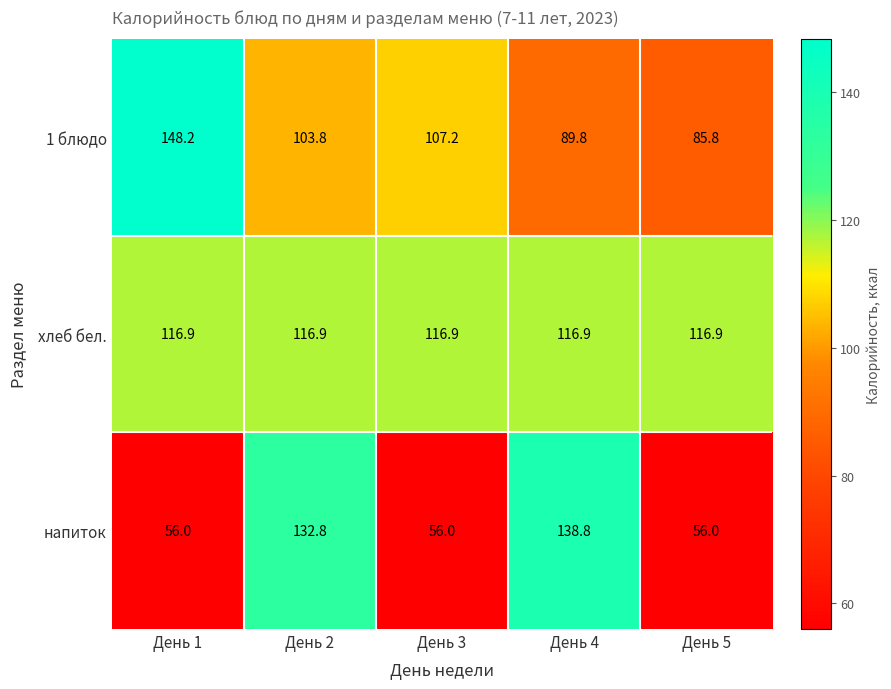

Which category has the highest value across all series?

День 1